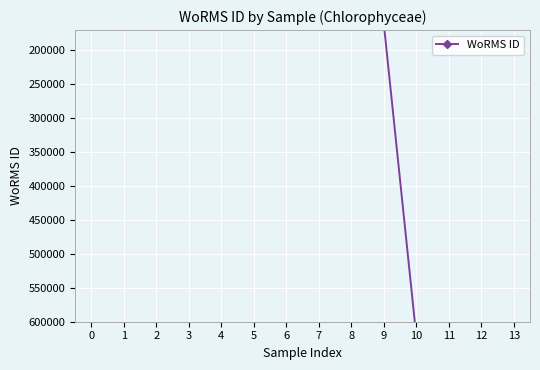

How many values exceed 160561?

4